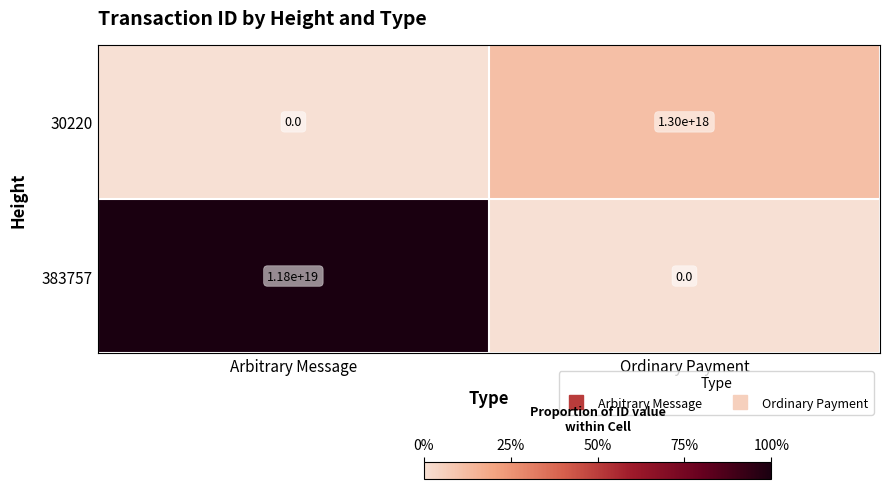

List the labels in order of 30220 value, smallest first.

Arbitrary Message, Ordinary Payment